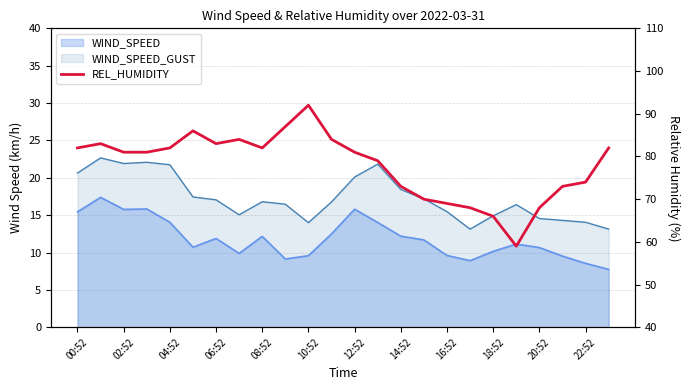

What is the change in value from 02:52 to 13?

-4